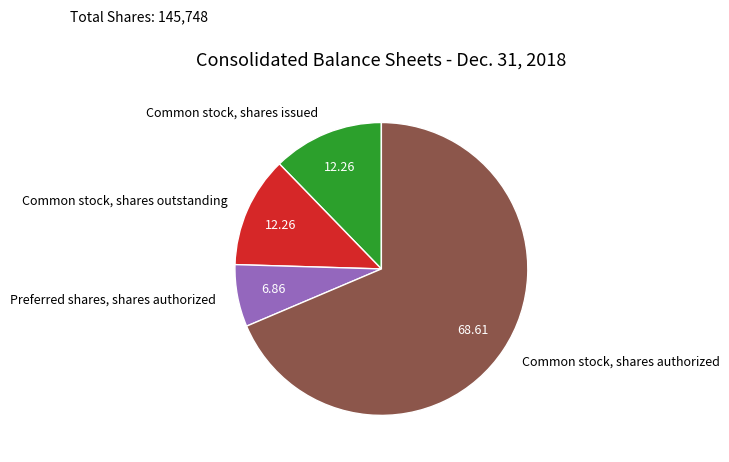

Which category has the biggest portion of the pie?

Common stock, shares authorized